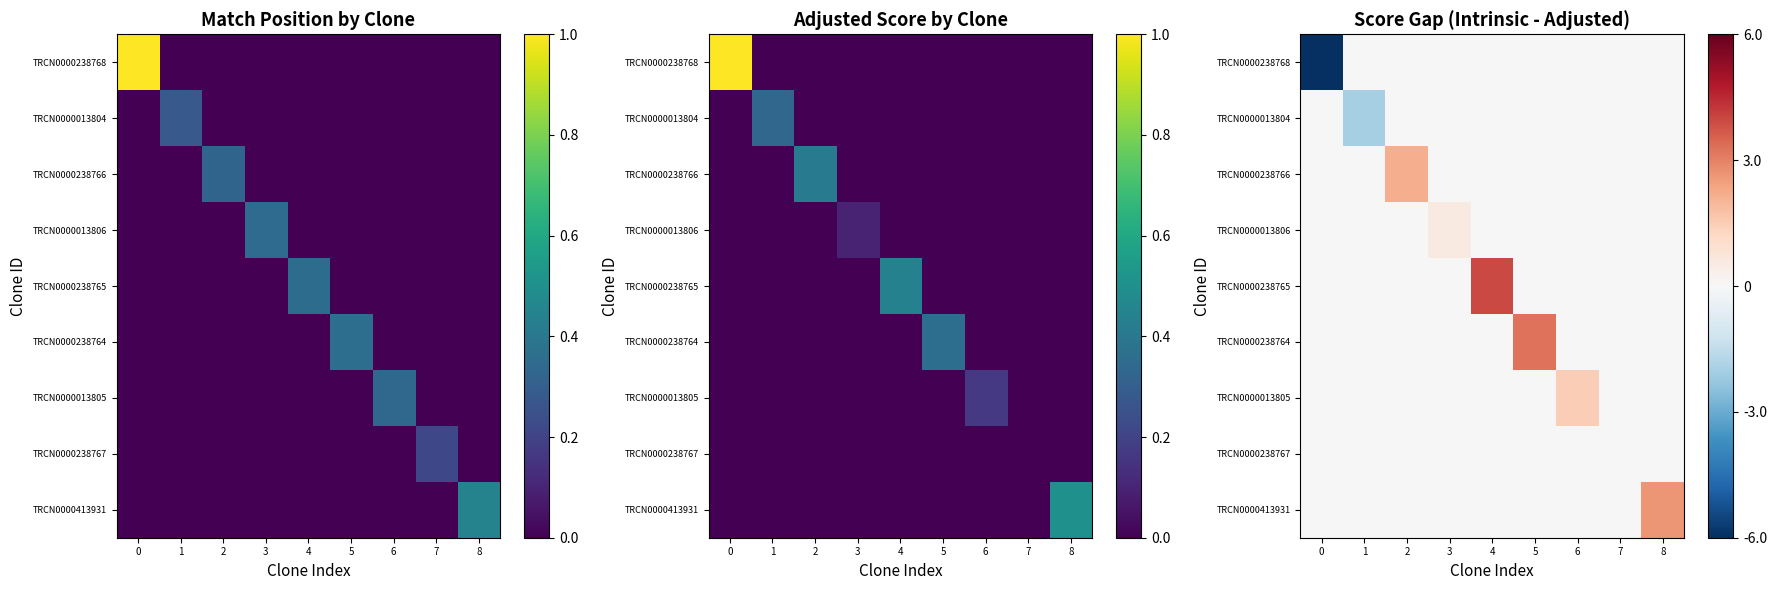

Between 8 and 3, which is larger?

8